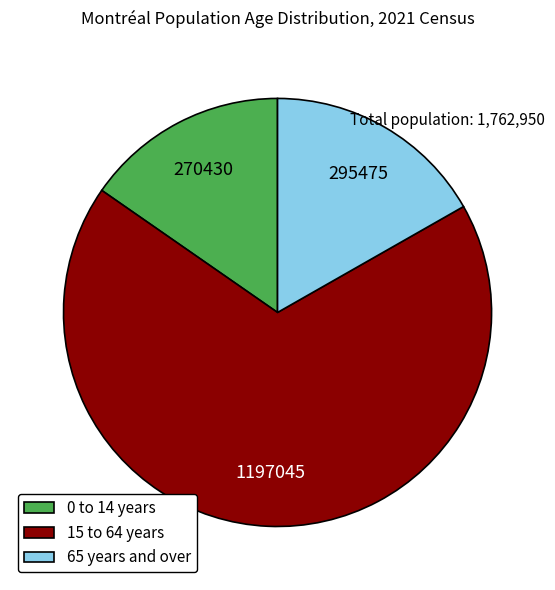

What is the largest slice in the pie chart?

15 to 64 years